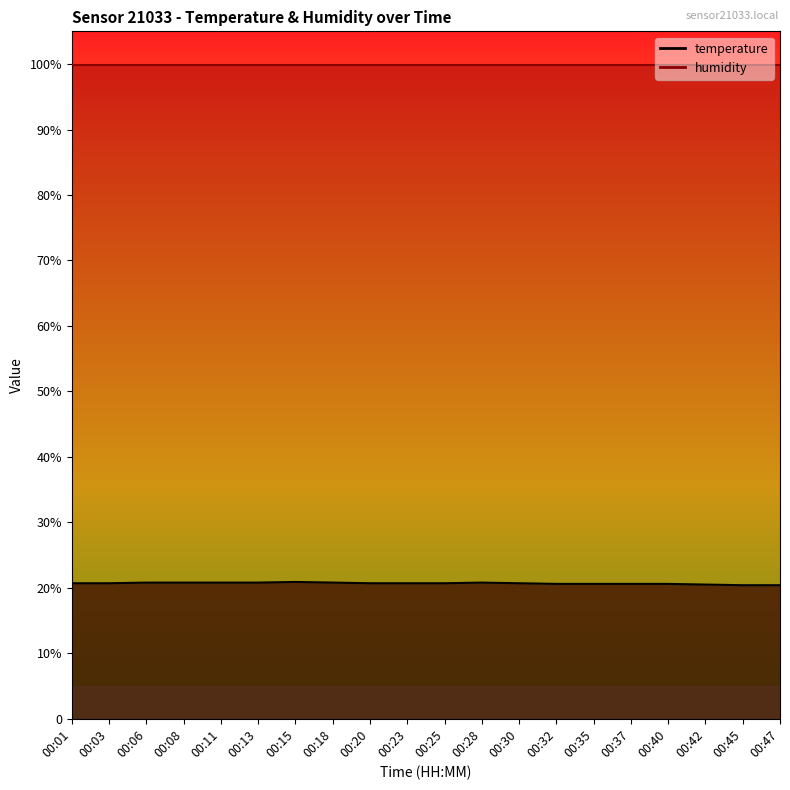

How many points are higher than both their immediate neighbors (excluding endpoints)?

2